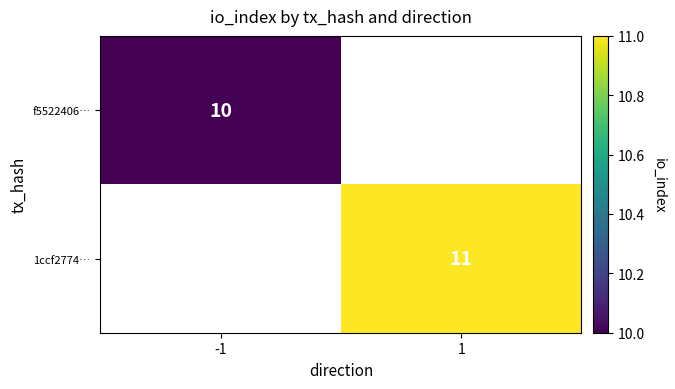

Count the number of data series in this chart.

2